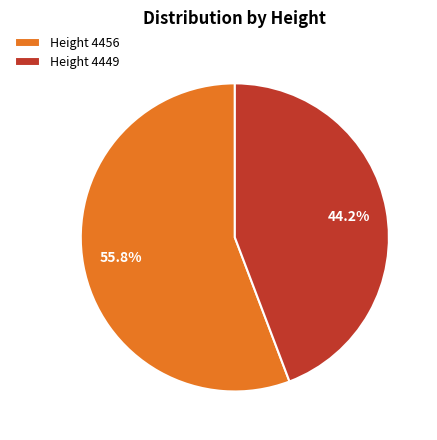

Between Height 4449 and Height 4456, which is larger?

Height 4456